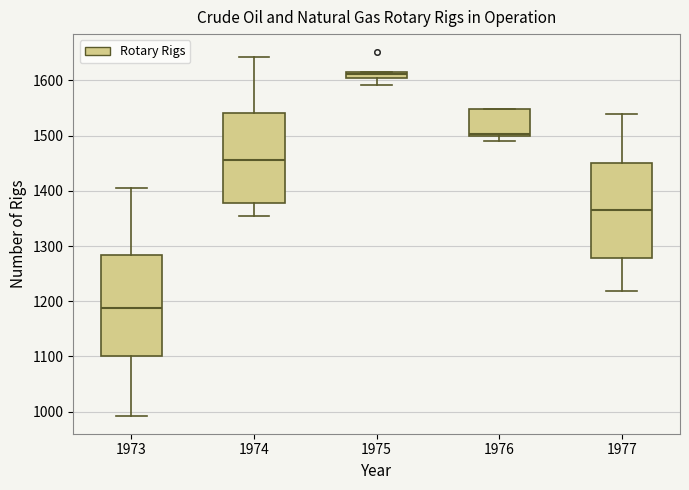

Which box's median line is the lowest?

1973